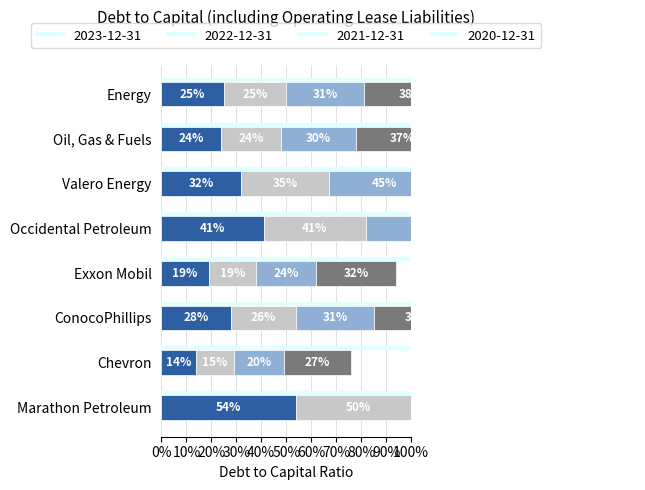

What is the difference between the maximum and minimum values in the 2021-12-31 series?

0.4